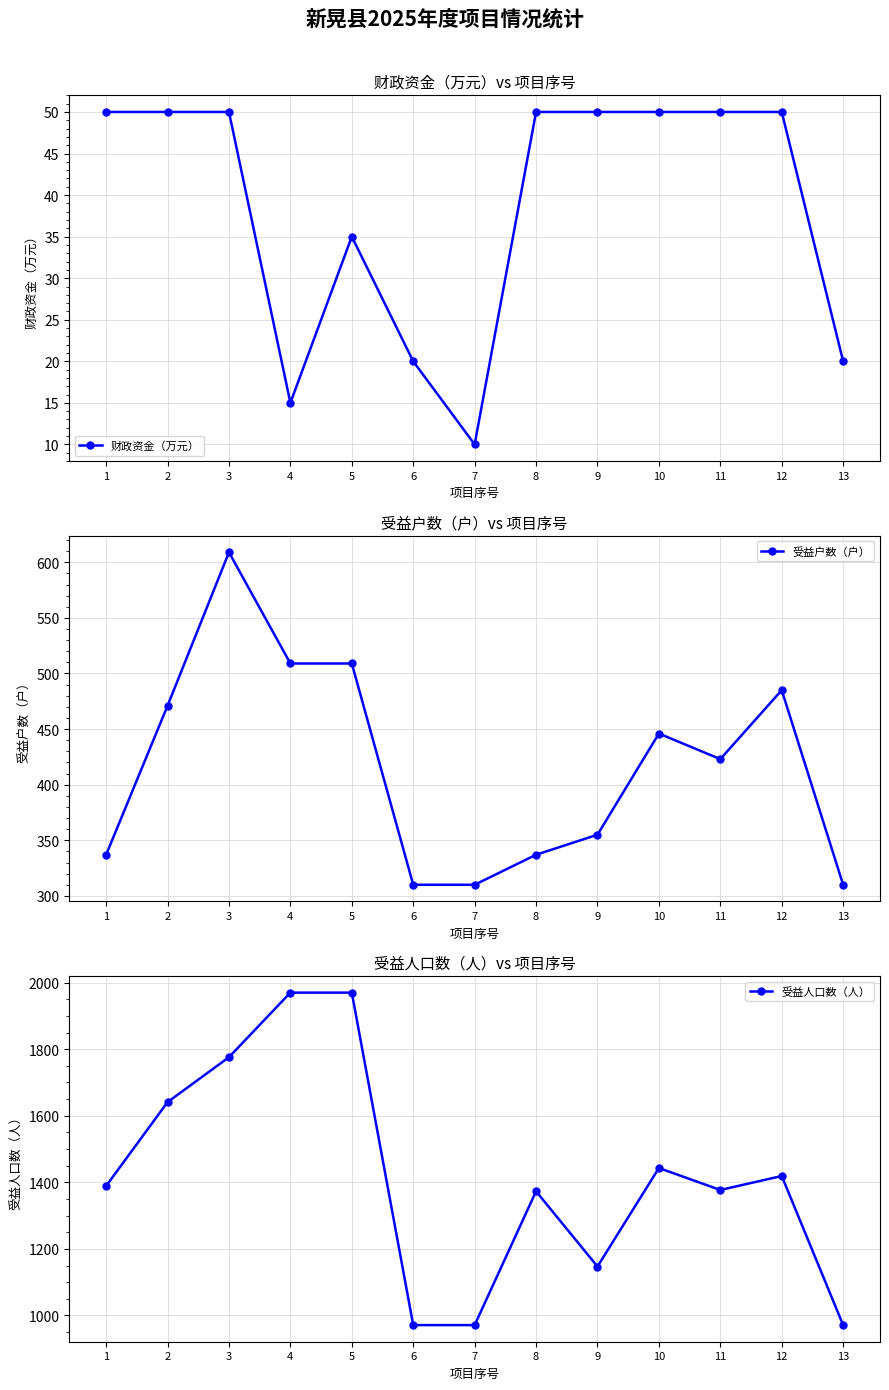

True or false: 受益户数（户） and 受益人口数（人） cross at least once.

False